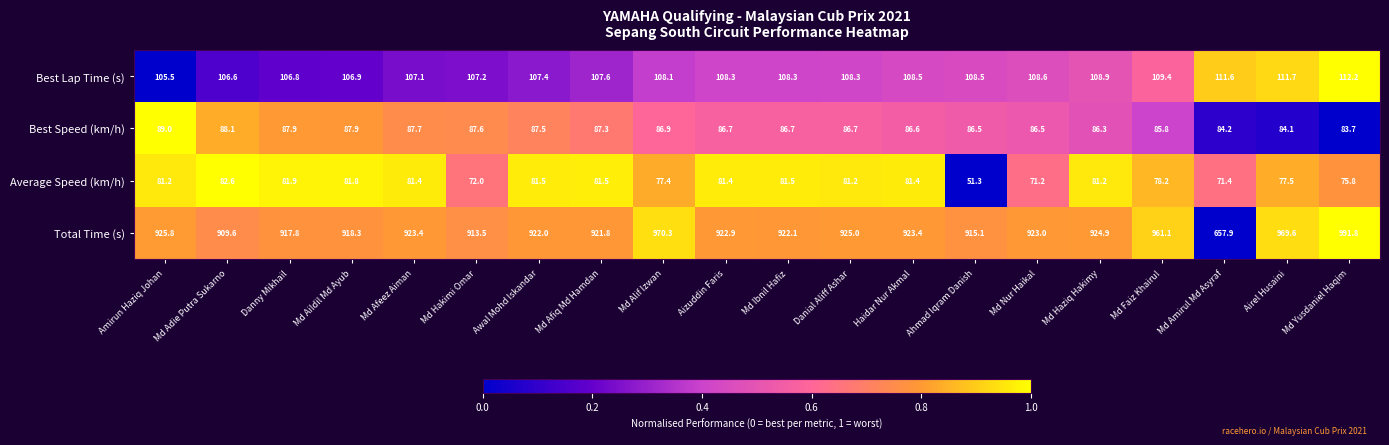

What is the average value of the Average Speed (km/h) series?

77.7